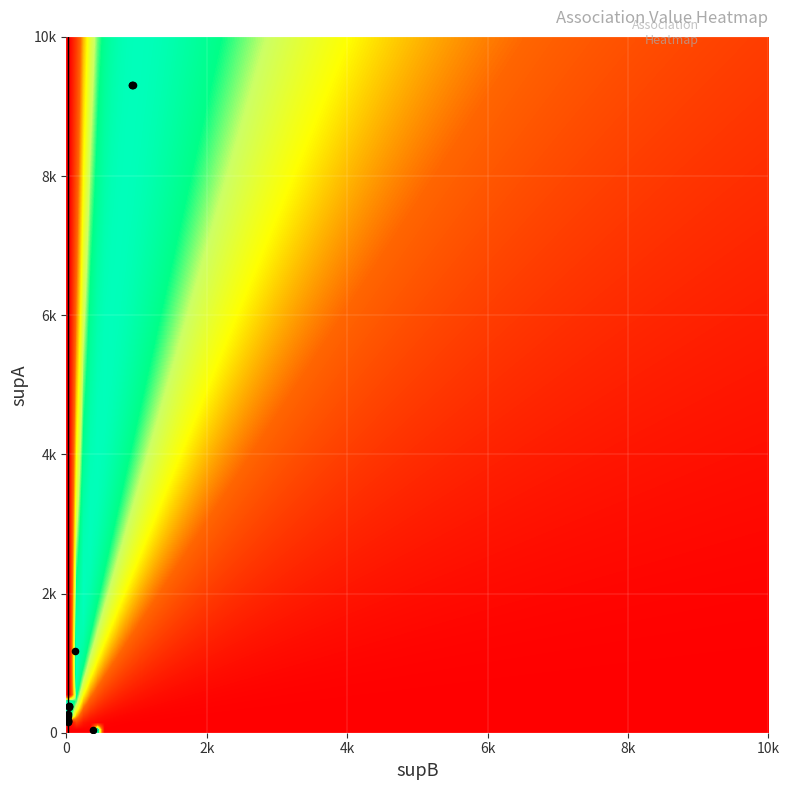

Reading left to right, list all the values displayed in this chart.

Pleosporomycetidae: supA=240.0	supB=24.0	value=0.9
Fungus_1: supA=9310.0	supB=933.0	value=0.9
Lecanorales_1: supA=388.0	supB=39.0	value=0.9
Fungus_2: supA=9310.0	supB=936.0	value=0.9
Cortinariaceae: supA=376.0	supB=38.0	value=0.9
Spjut: supA=38.0	supB=375.0	value=0.9
Dothideomycetidae: supA=167.0	supB=17.0	value=0.9
Fungus_3: supA=9310.0	supB=947.0	value=0.9
Russulaceae: supA=186.0	supB=19.0	value=0.9
Tricholomataceae: supA=272.0	supB=28.0	value=0.9
Lecanorales_2: supA=388.0	supB=40.0	value=0.9
Laboulbeniomycetes: supA=155.0	supB=16.0	value=0.9
Incertae_sedis: supA=1181.0	supB=122.0	value=0.9
Agaricaceae: supA=174.0	supB=18.0	value=0.9